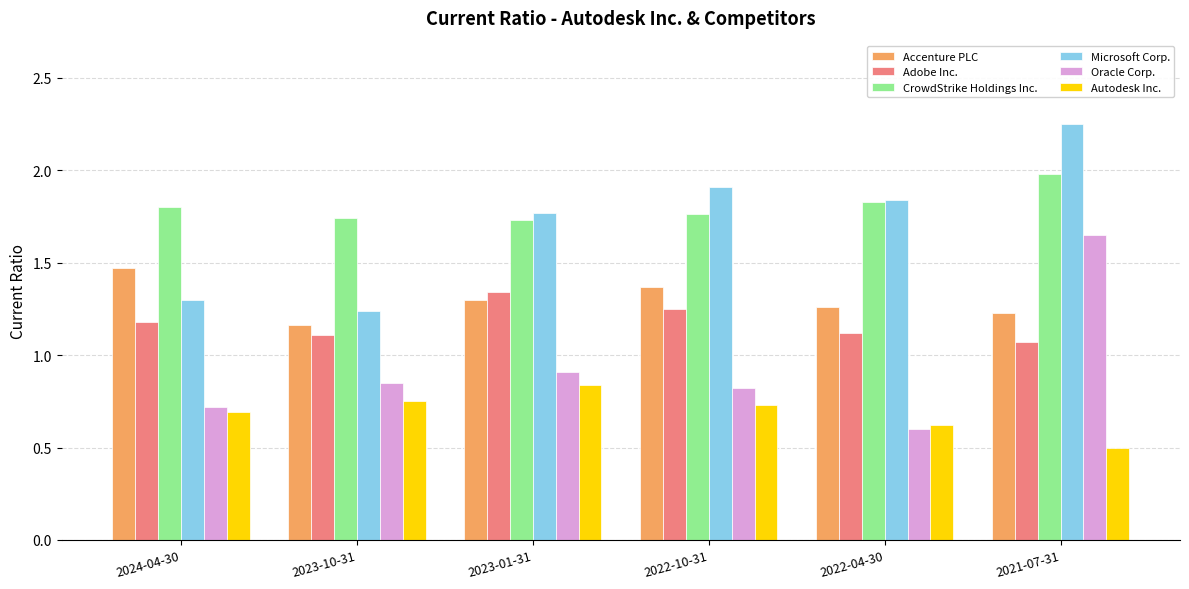

What is the minimum value for Autodesk Inc.?

0.5